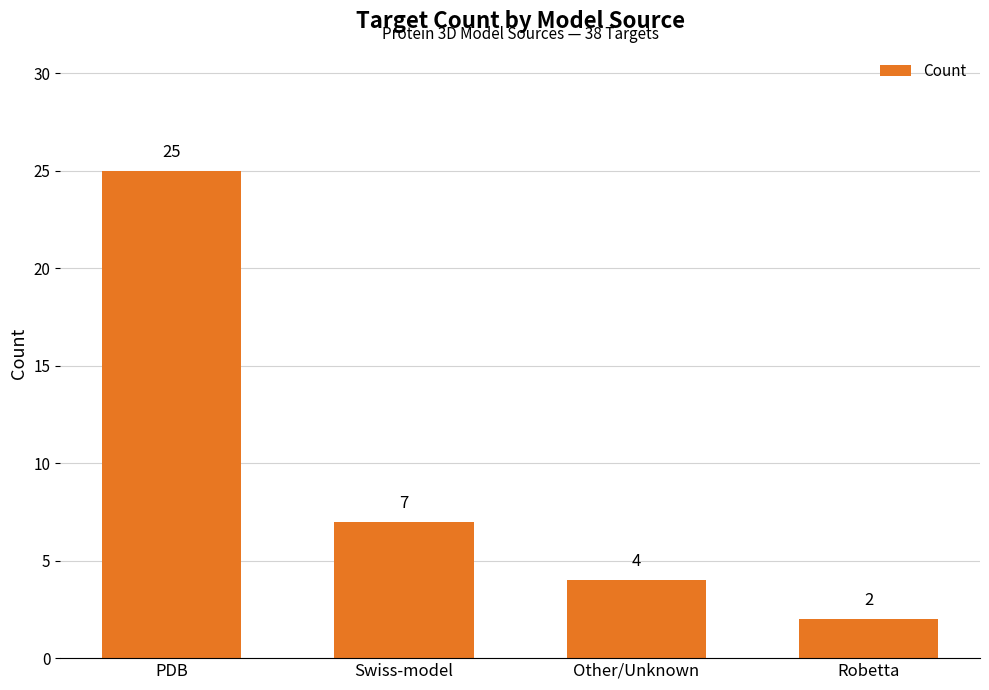

What position from the right is Robetta?

1